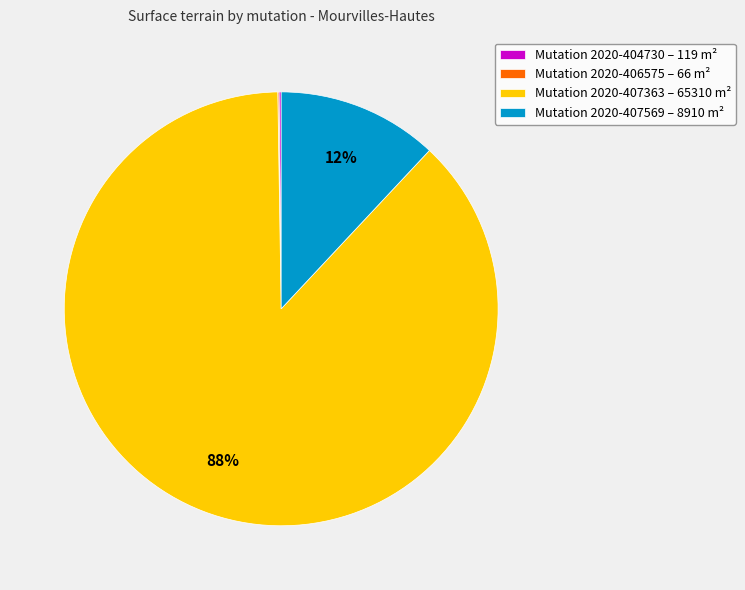

To the nearest percent, what portion does Mutation 2020-407569 – 8910 m² represent?

12%